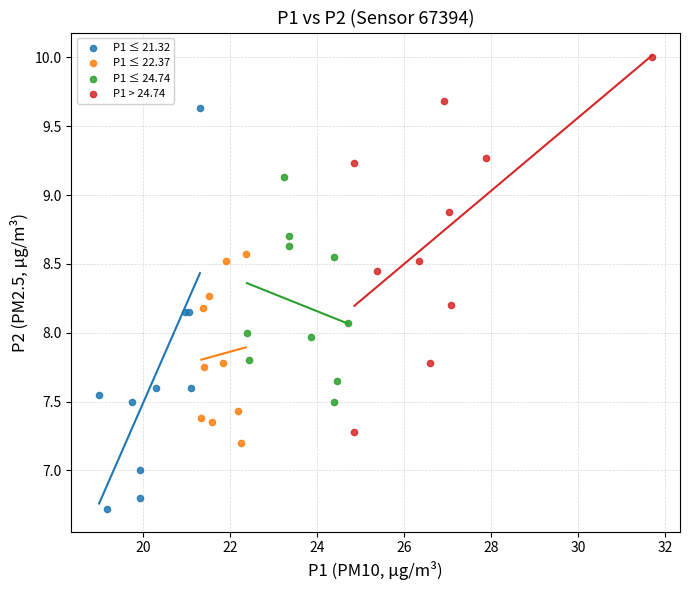

Which series contains the highest Y value?

P1 > 24.74